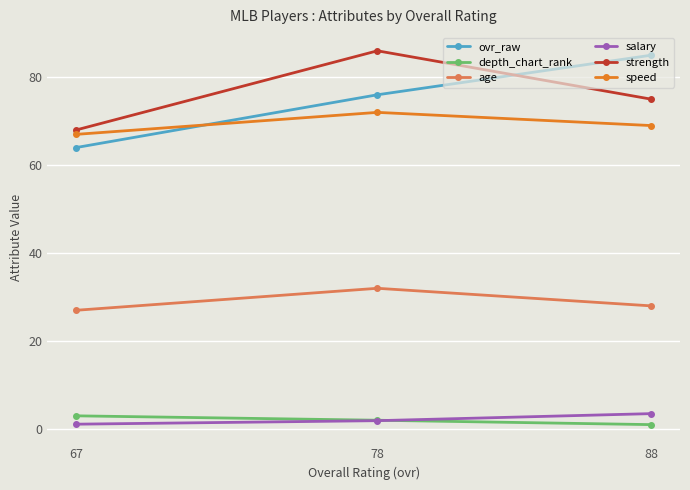

What is the value of the ovr_raw point at the 3rd from the left?

85.0